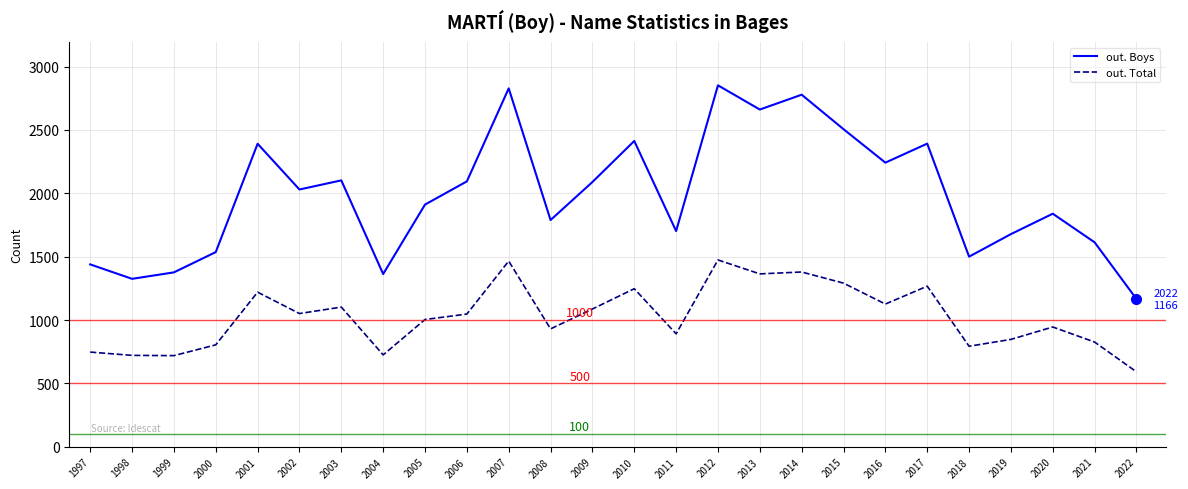

True or false: out. Total and out. Boys cross at least once.

False